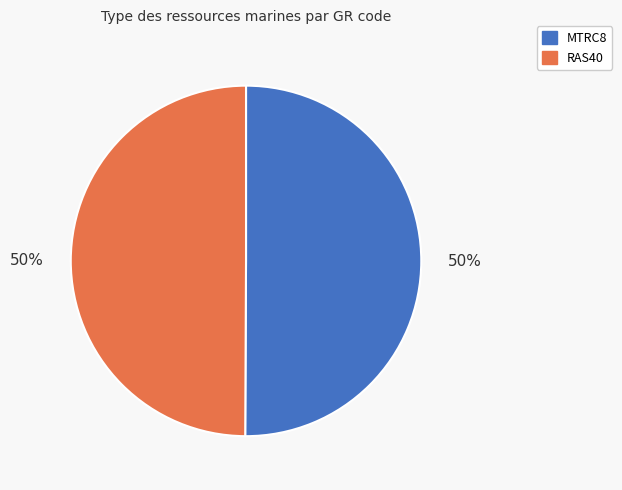

To the nearest percent, what is the average slice percentage?

50%